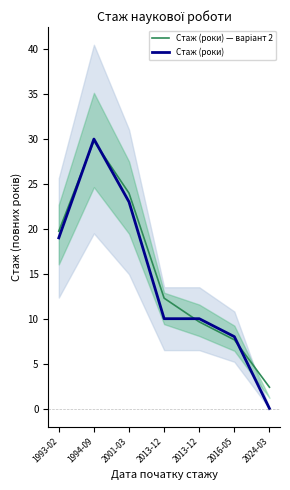

At which category is the sum across all series the highest?

1994-09